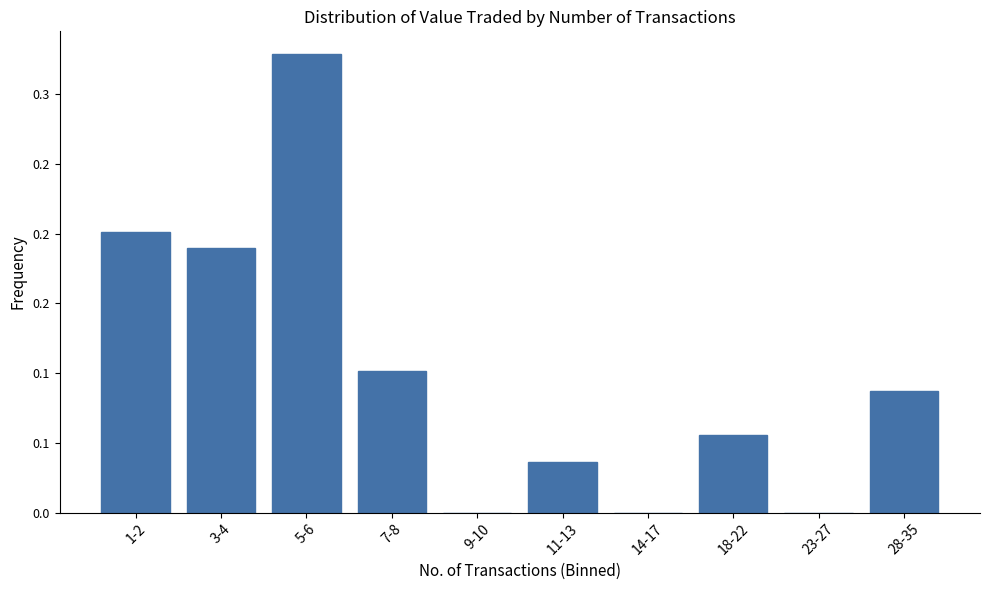

What position from the left is 3-4?

2